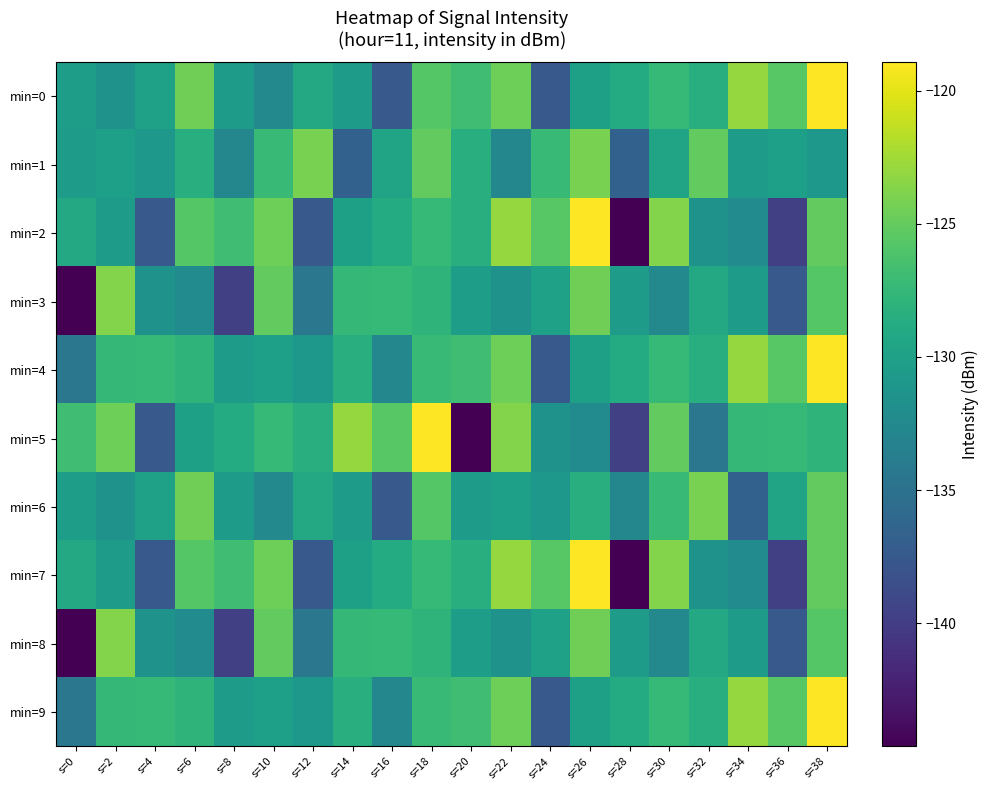

At which category is the sum across all series the highest?

s=38